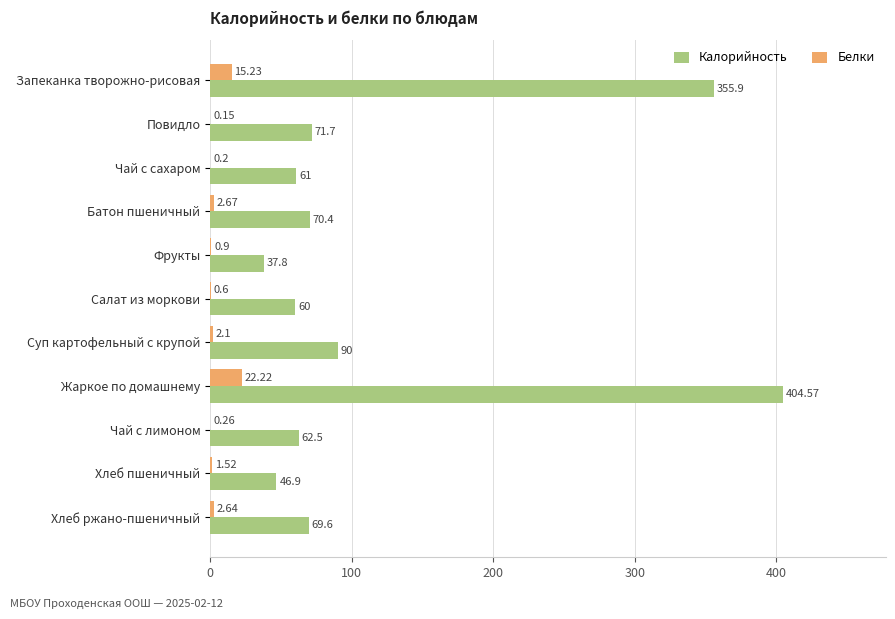

What are all the series names shown in the legend?

Калорийность, Белки